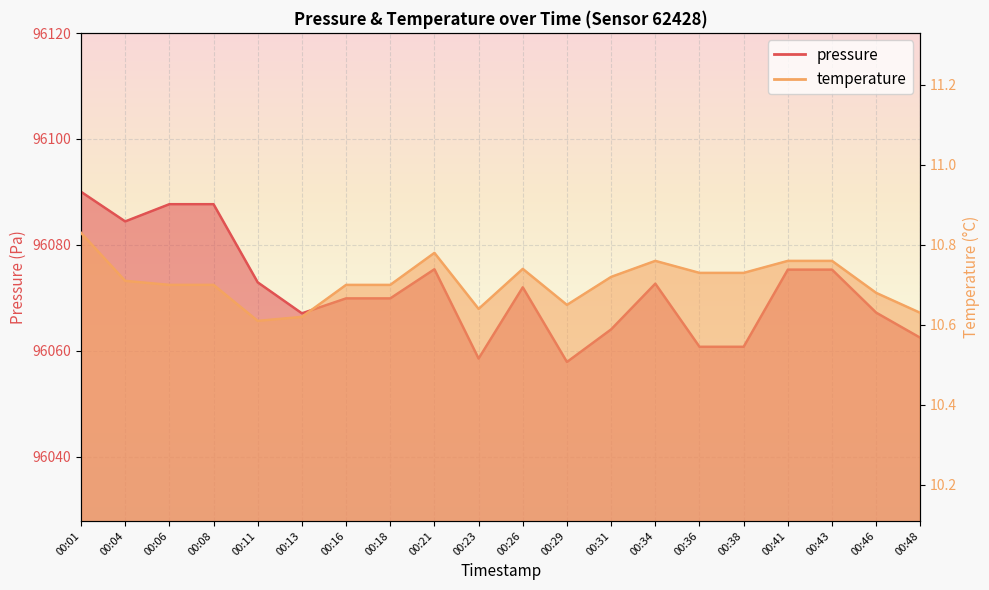

In pressure, how many points are lower than both neighbors (excluding endpoints)?

4